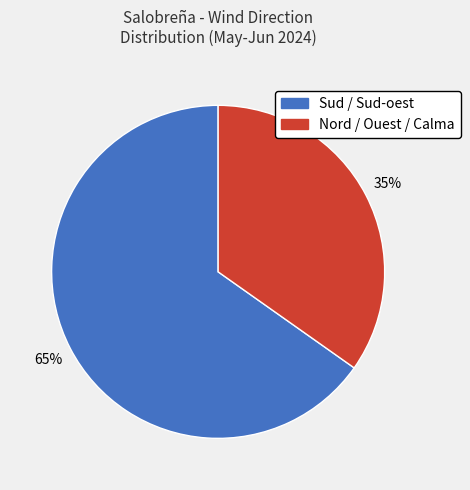

Between Sud / Sud-oest and Nord / Ouest / Calma, which is larger?

Sud / Sud-oest